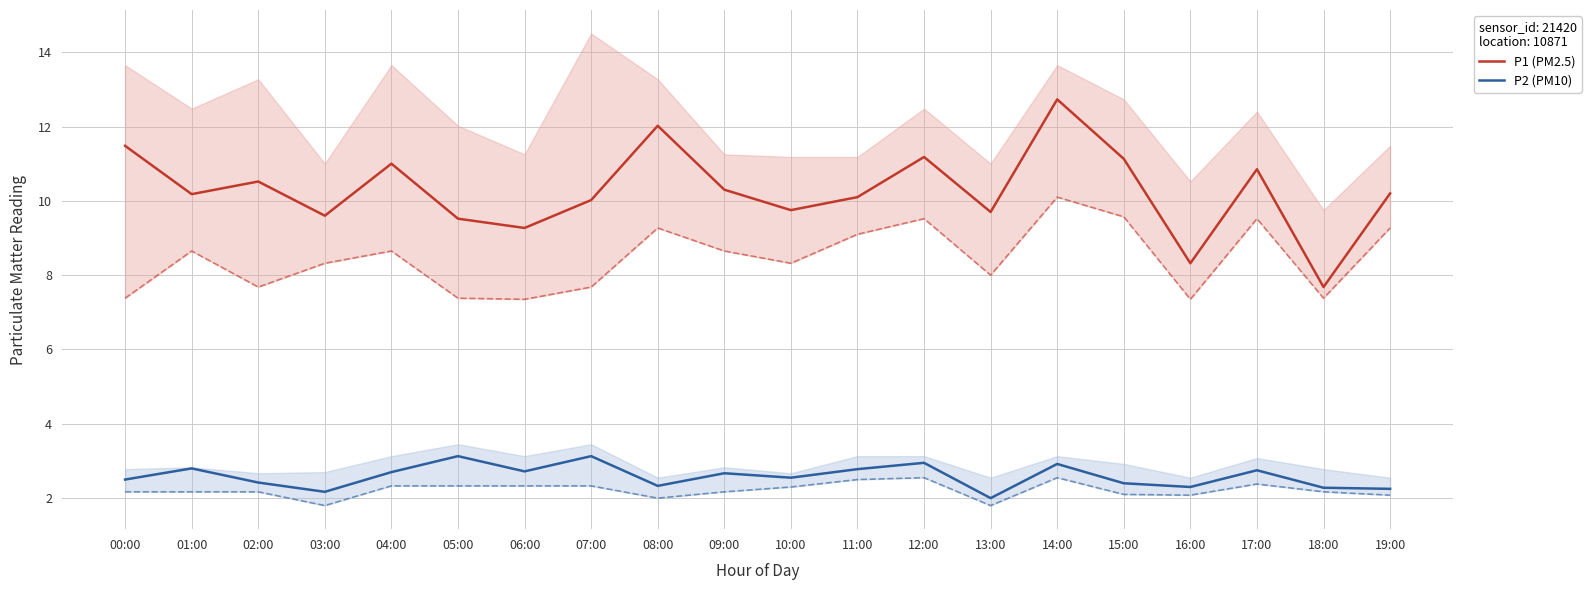

Where is the first local maximum for P1 (PM2.5)?

02:00